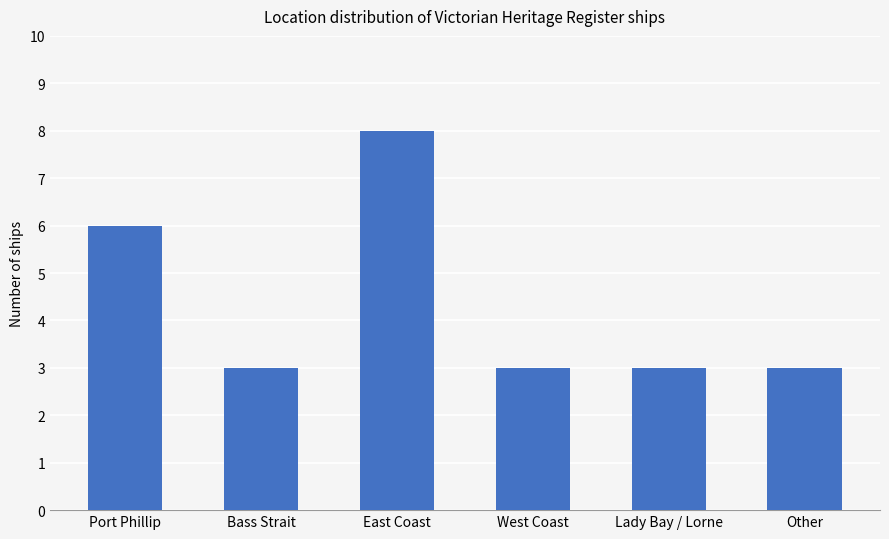

What is the minimum value shown in the chart?

3